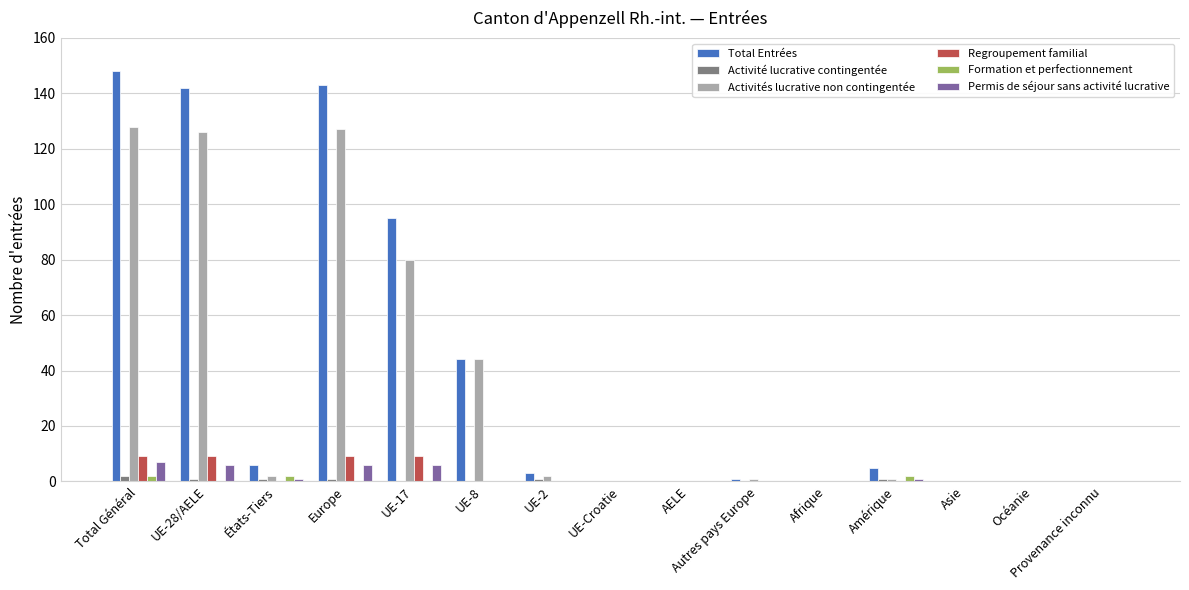

Which label corresponds to the largest value in the chart?

Total Général